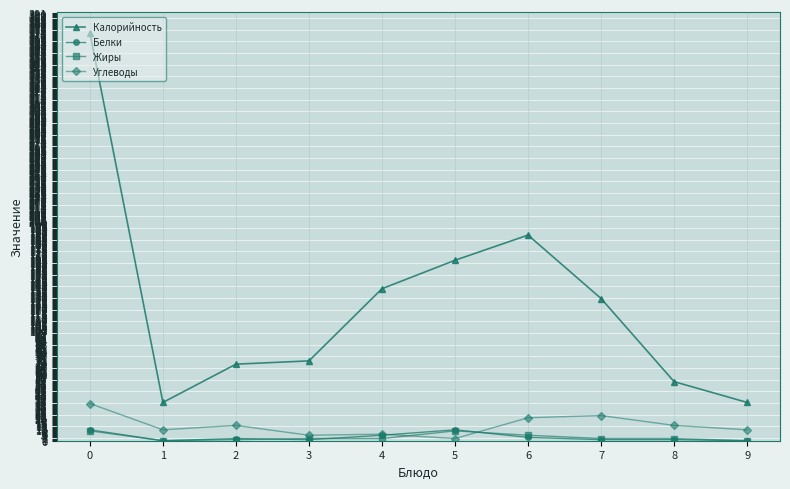

True or false: Жиры has more than 0 points higher than both neighbors.

True